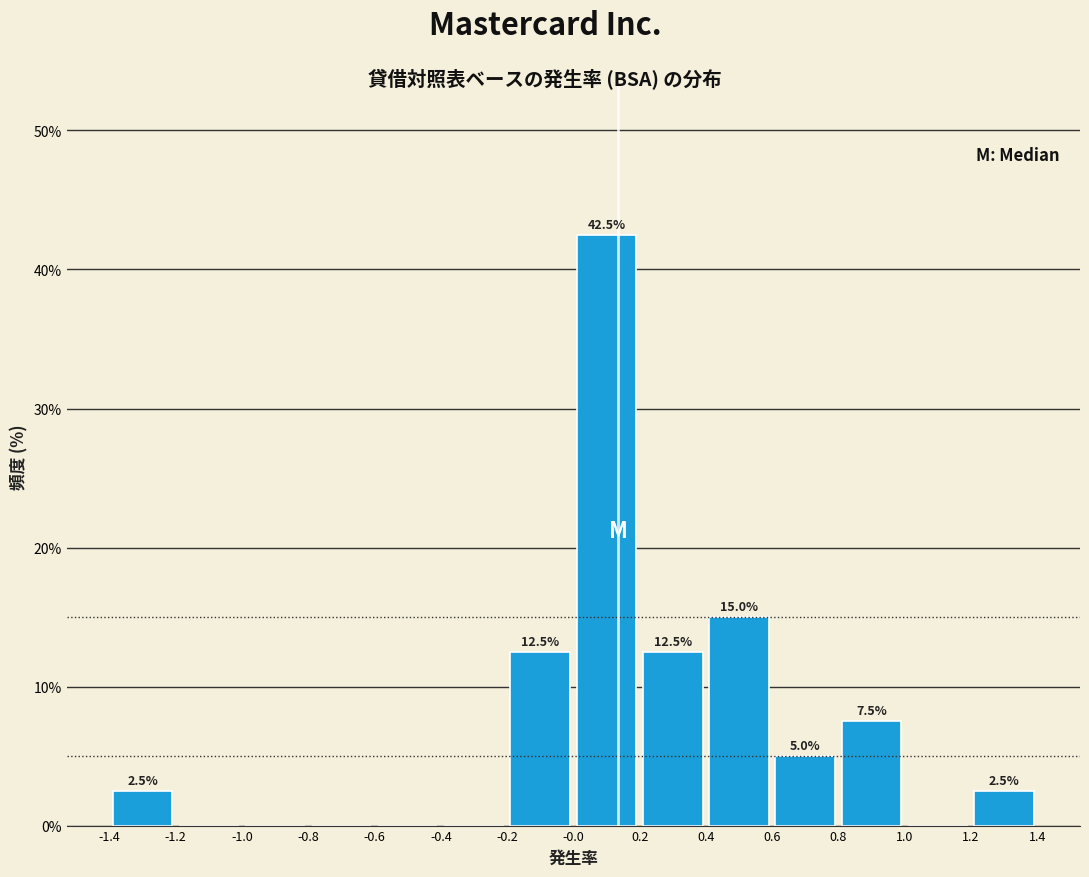

Which range on the x-axis has the tallest bar?

-0.0 to 0.2